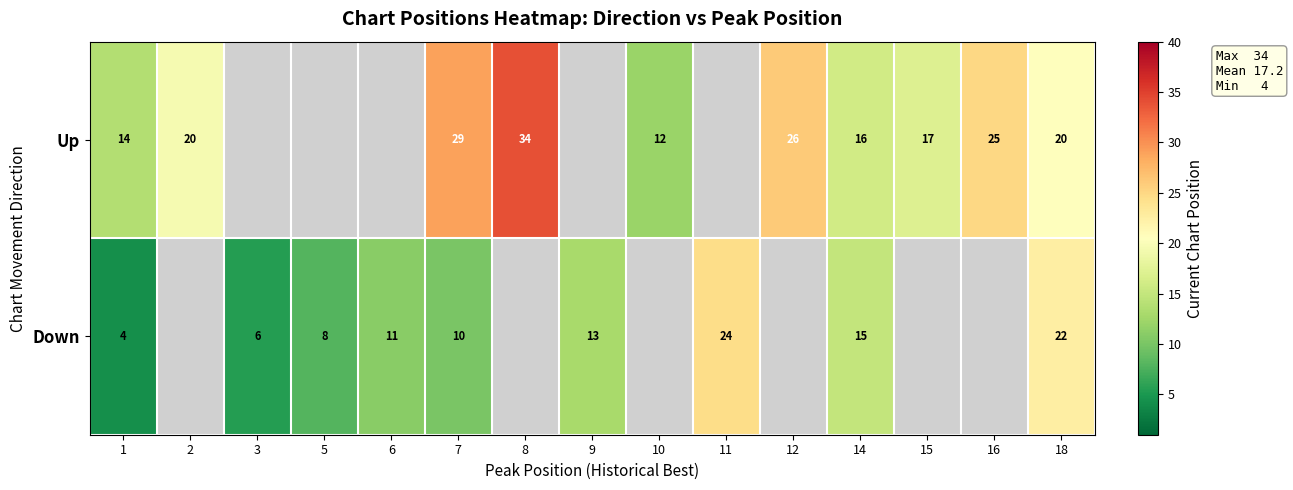

List the series in order of their peak value, lowest first.

Down, Up